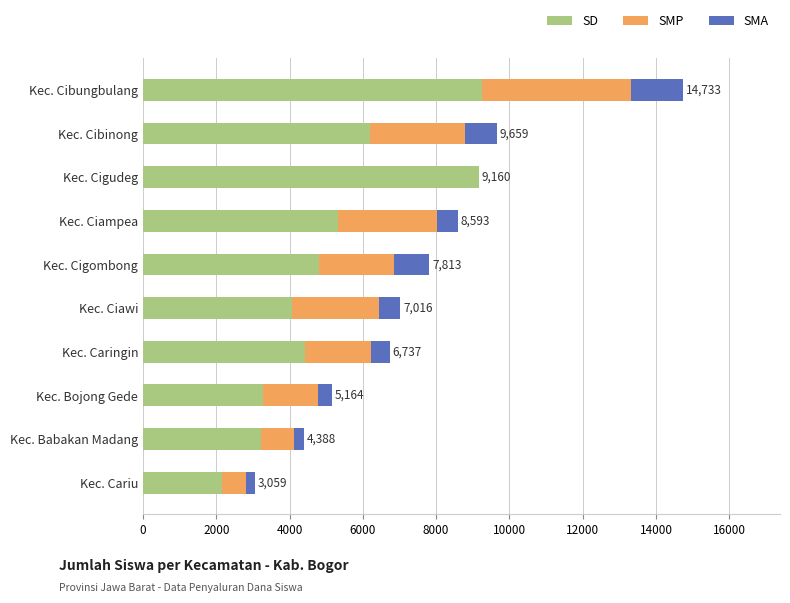

What is the sum of the SD values at Kec. Caringin and Kec. Ciawi?

8487